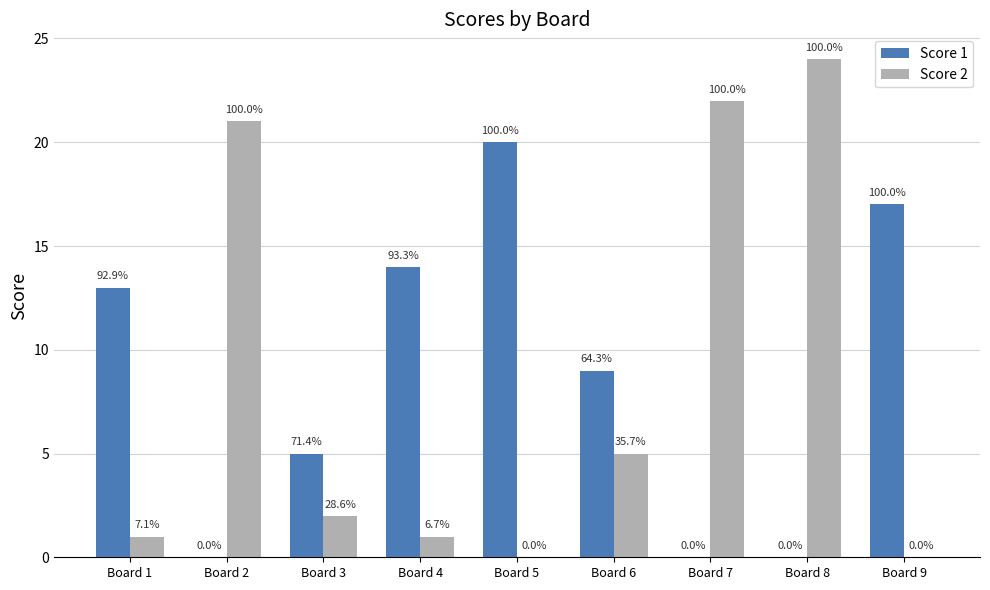

Does the chart contain stacked bars?

No